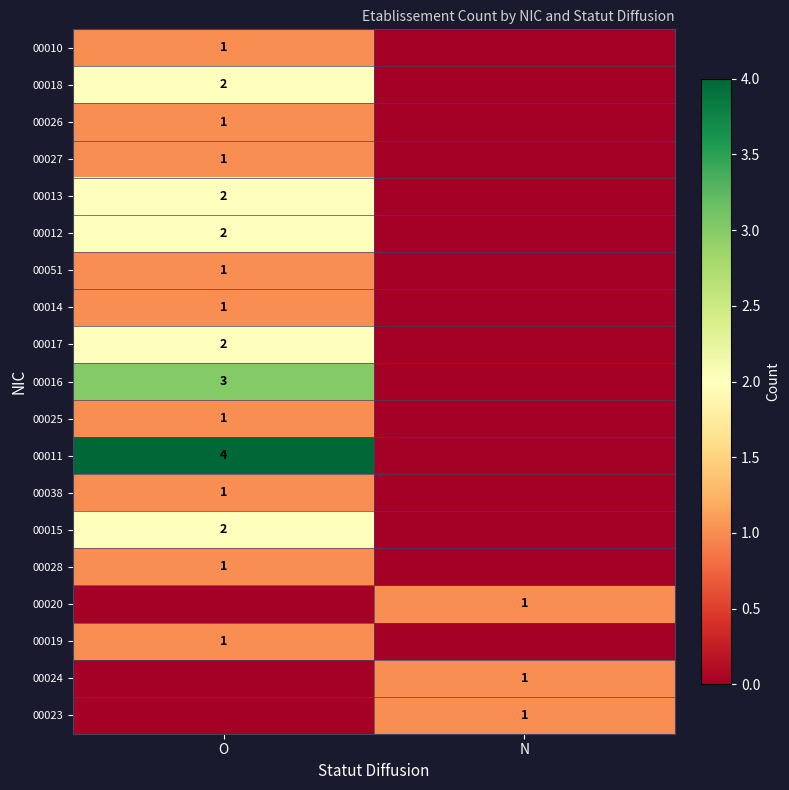

The value of 00019 at O is 2. True or false?

False